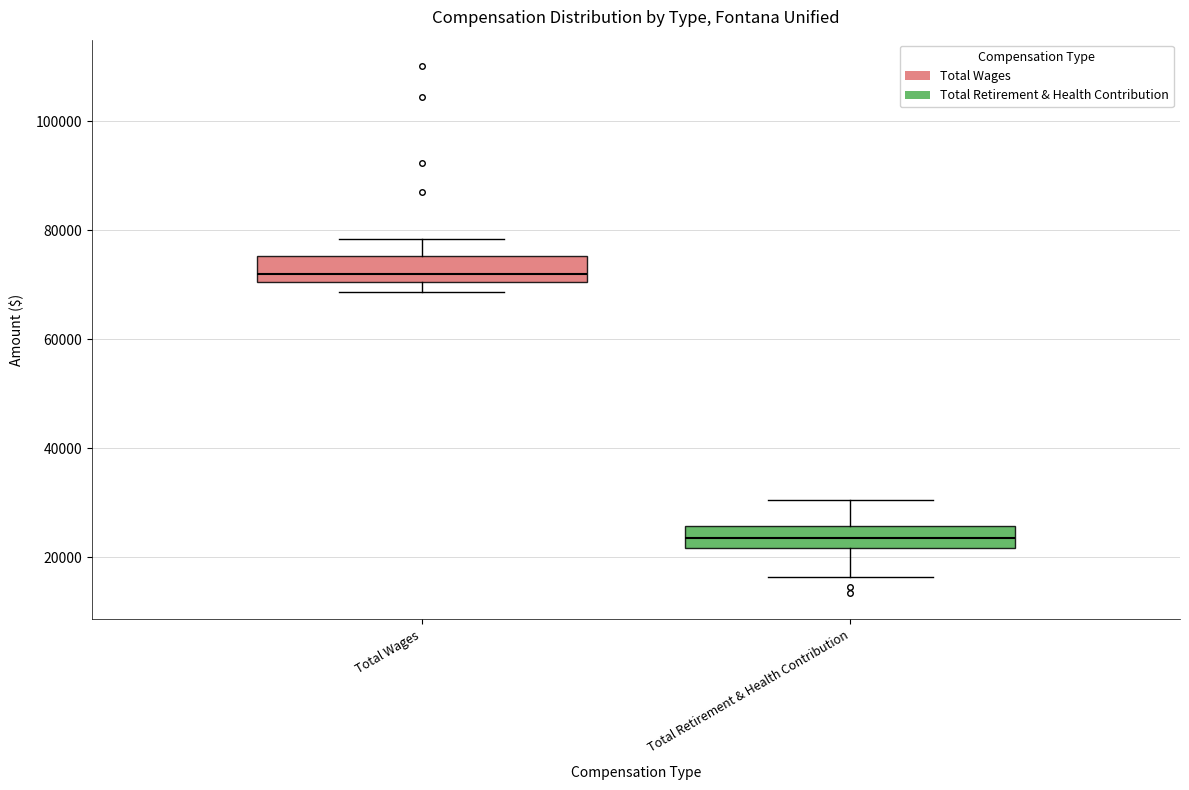

Which box has the highest median line?

Total Wages